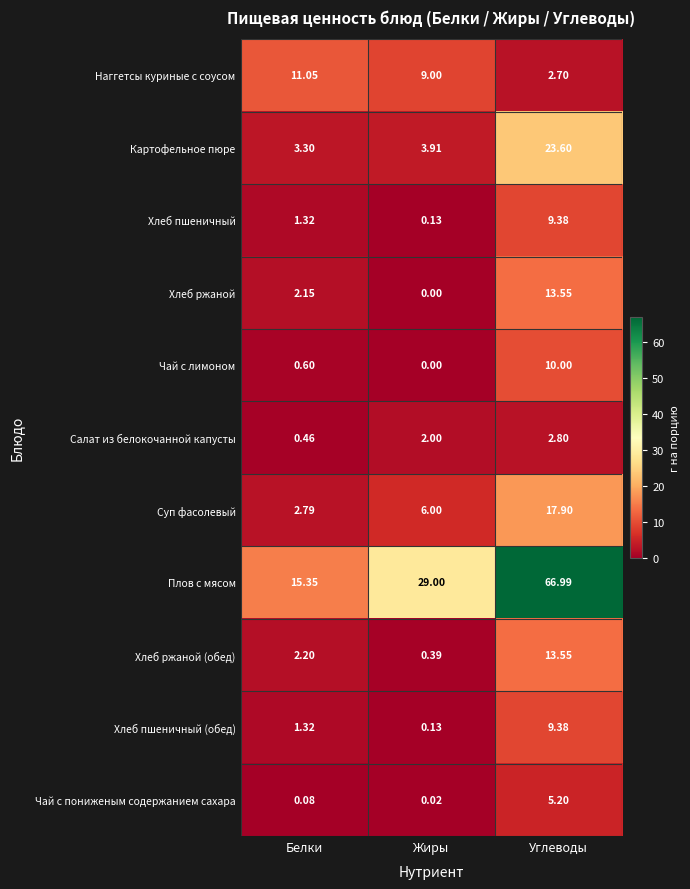

Which series has the widest spread of values?

Плов с мясом